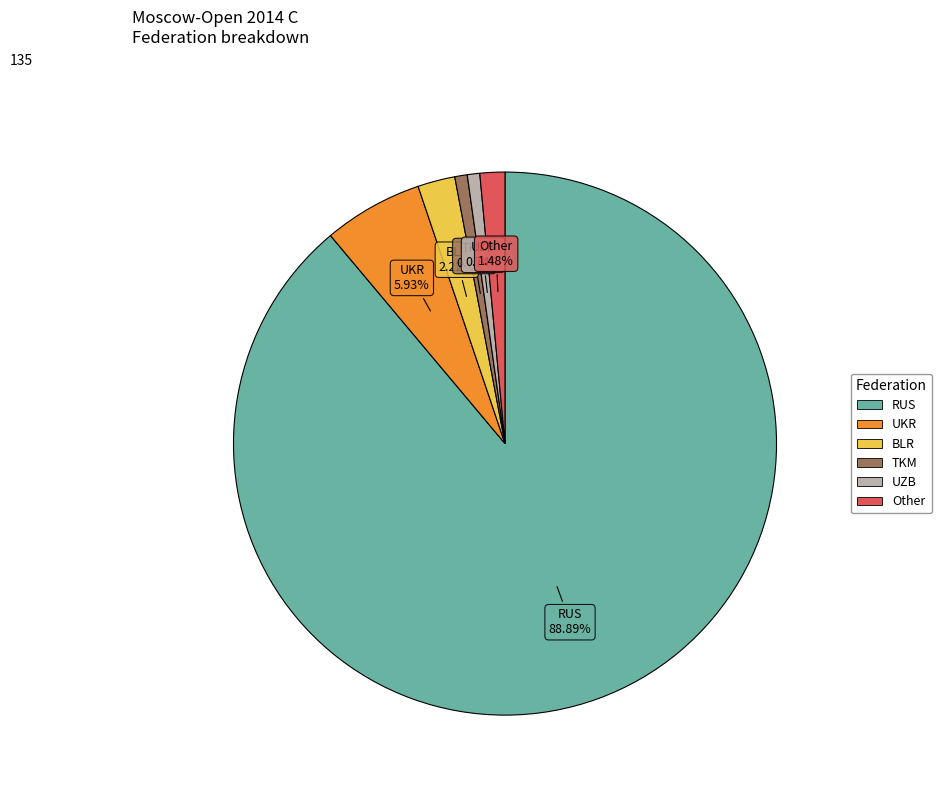

True or false: UKR accounts for 1% of the total.

False